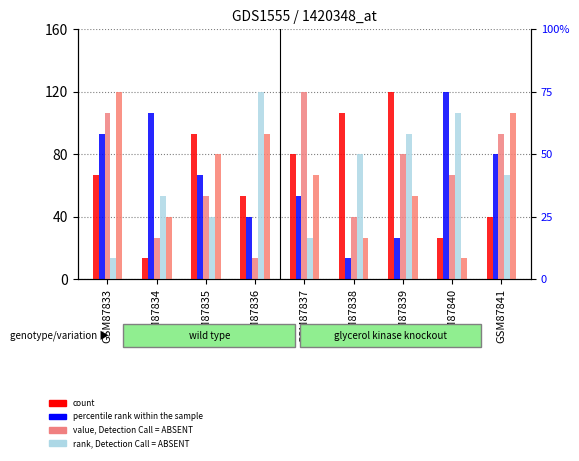

Reading left to right, list all the values displayed in this chart.

count: GSM87833=66.5	GSM87834=13.3	GSM87835=93.1	GSM87836=53.2	GSM87837=79.8	GSM87838=106.4	GSM87839=119.7	GSM87840=26.6	GSM87841=39.9
percentile rank within the sample: GSM87833=93.1	GSM87834=106.4	GSM87835=66.5	GSM87836=39.9	GSM87837=53.2	GSM87838=13.3	GSM87839=26.6	GSM87840=119.7	GSM87841=79.8
value, Detection Call = ABSENT: GSM87833=106.4	GSM87834=26.6	GSM87835=53.2	GSM87836=13.3	GSM87837=119.7	GSM87838=39.9	GSM87839=79.8	GSM87840=66.5	GSM87841=93.1
rank, Detection Call = ABSENT: GSM87833=13.3	GSM87834=53.2	GSM87835=39.9	GSM87836=119.7	GSM87837=26.6	GSM87838=79.8	GSM87839=93.1	GSM87840=106.4	GSM87841=66.5
col_4: GSM87833=119.7	GSM87834=39.9	GSM87835=79.8	GSM87836=93.1	GSM87837=66.5	GSM87838=26.6	GSM87839=53.2	GSM87840=13.3	GSM87841=106.4